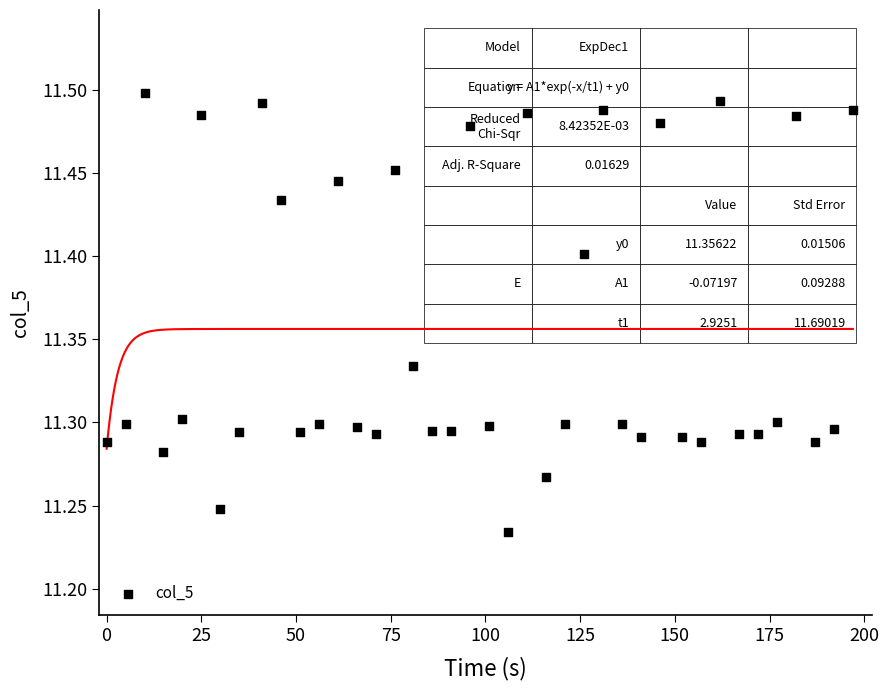

What is the range of Y values (max minus min)?

0.3